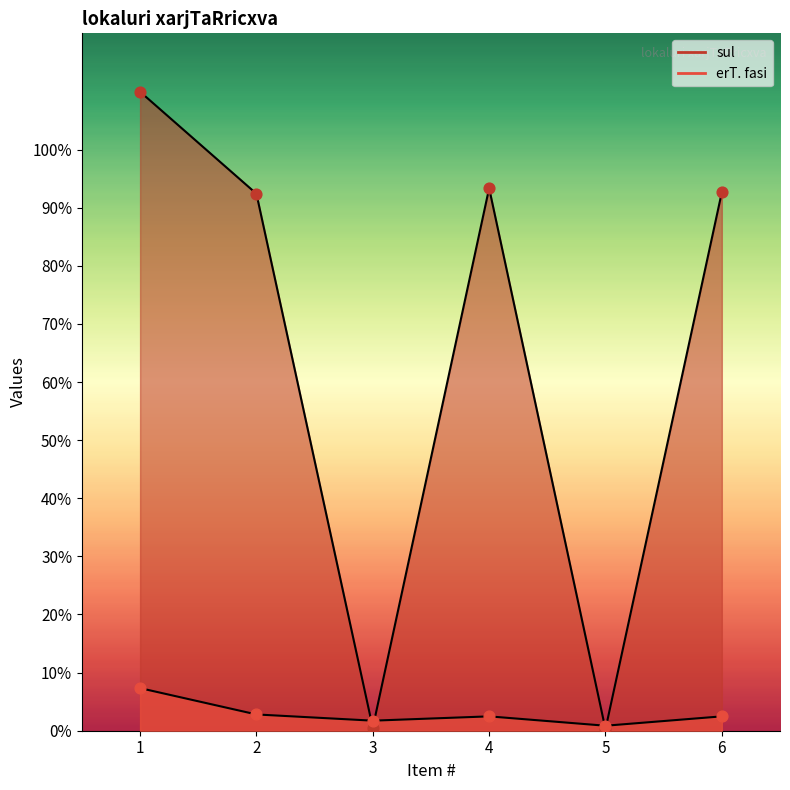

At which category is the sum across all series the highest?

1